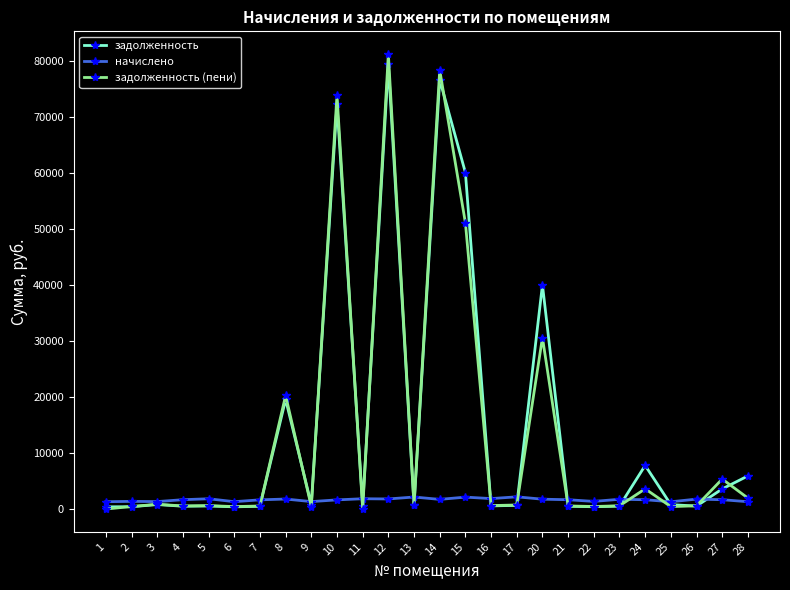

What are all the series names shown in the legend?

задолженность, начислено, задолженность (пени)